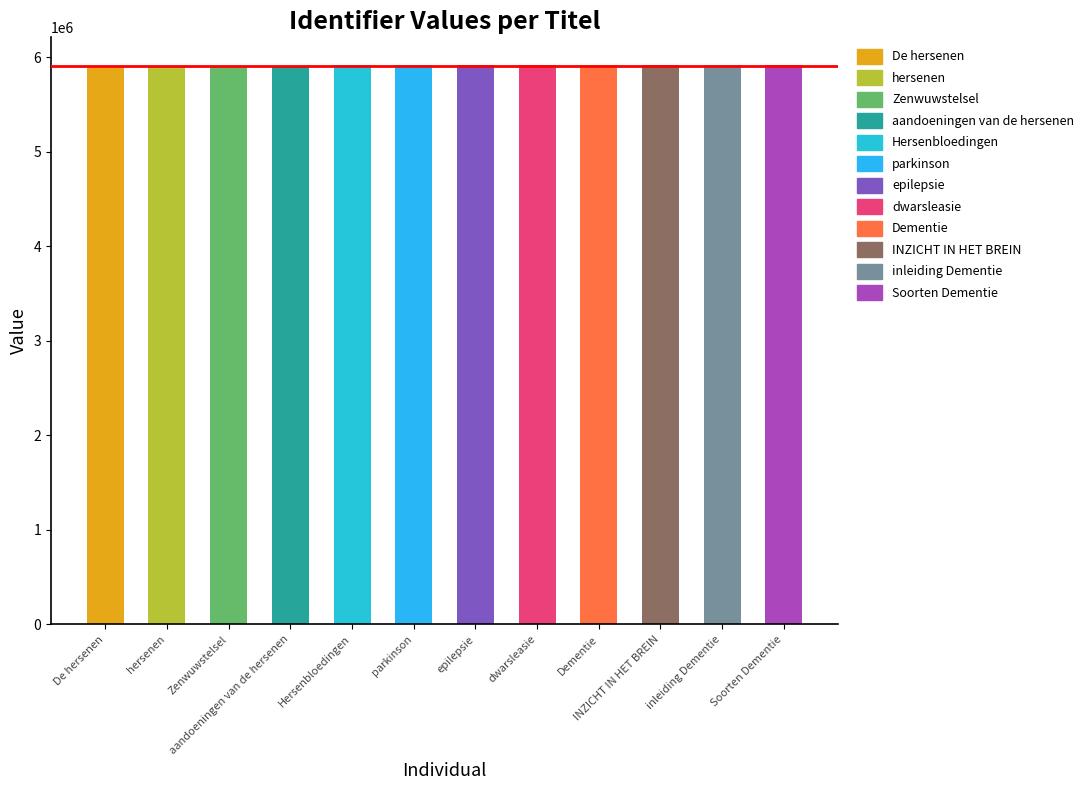

True or false: the data shows 5914582 at Dementie.

True